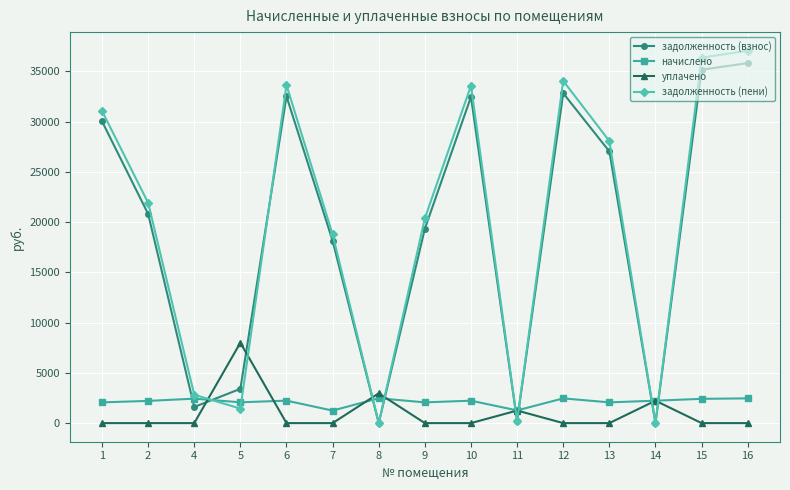

True or false: задолженность (взнос) has more than 2 interior local peaks.

True